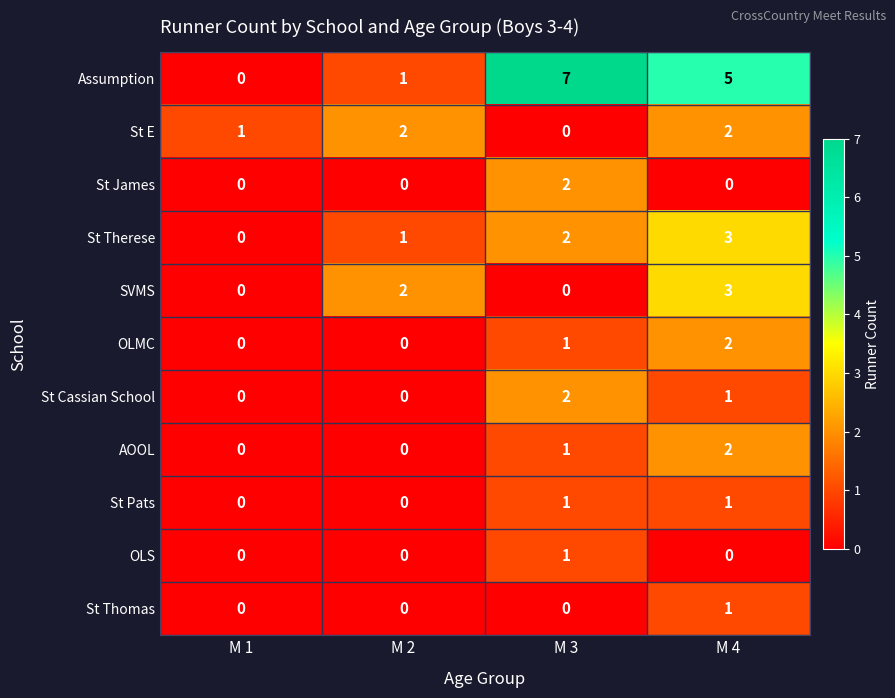

What is the sum of the Assumption values at M 2 and M 4?

6